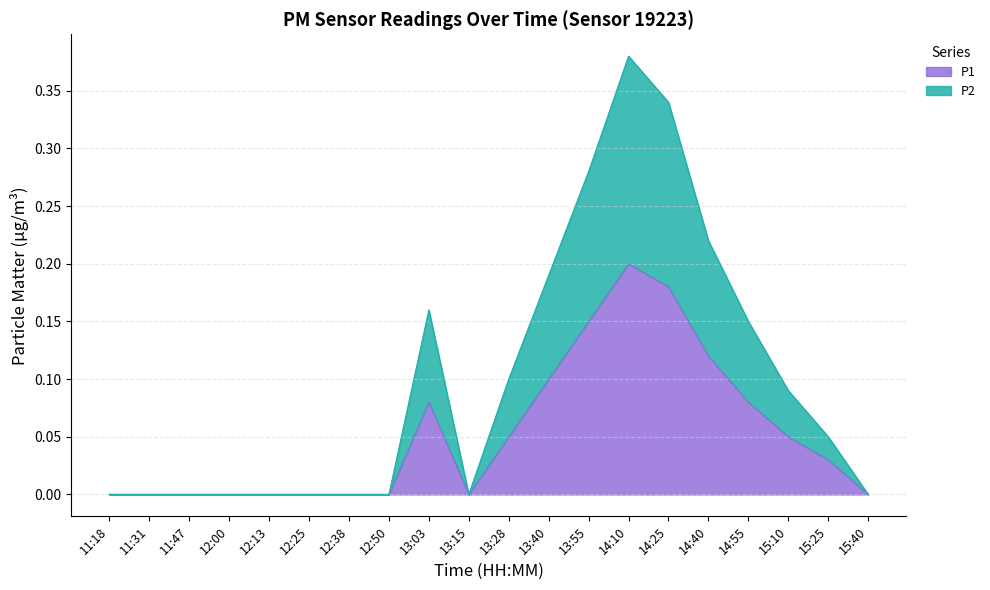

Does the chart display data point markers on the line(s)?

No